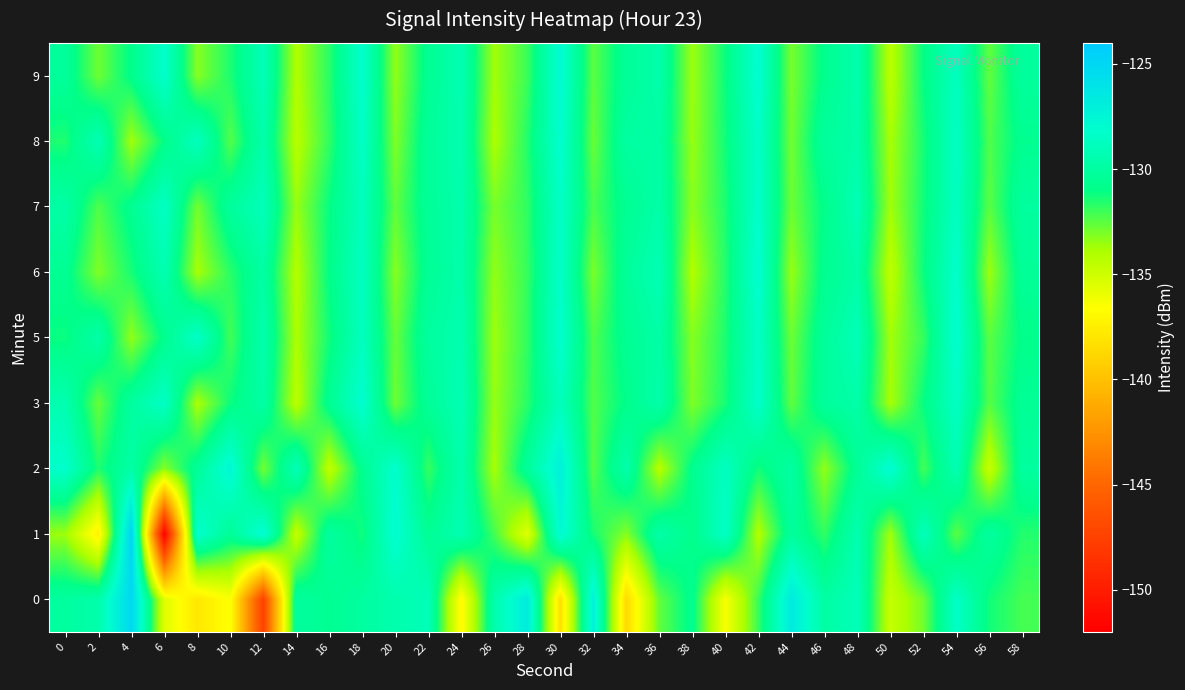

Which label corresponds to the smallest value in the chart?

6